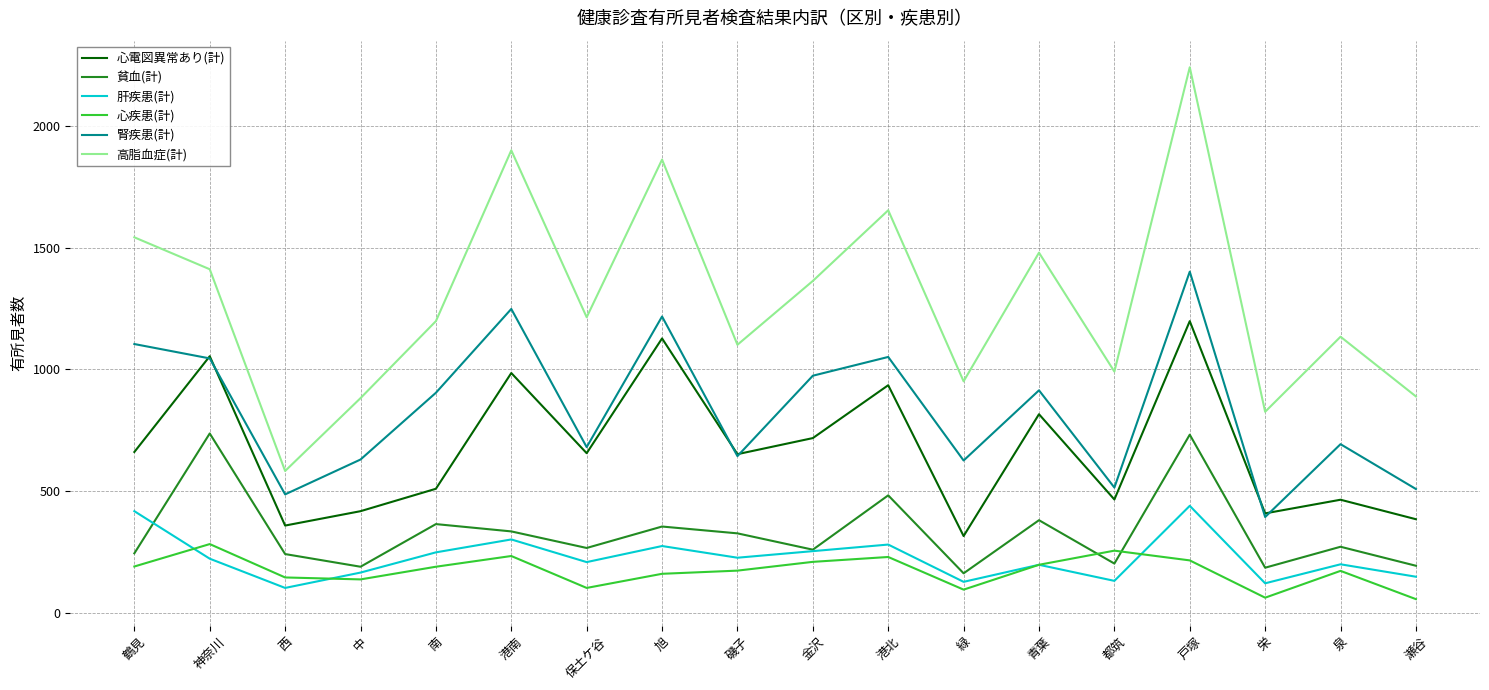

What is the total value across all series at 港南?

5003